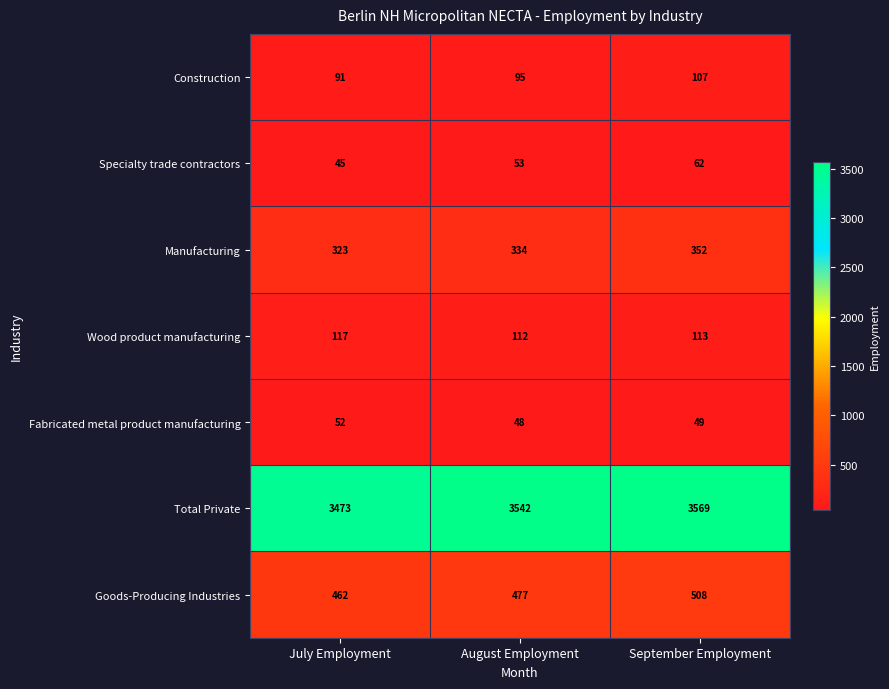

What is the greatest value displayed?

3569